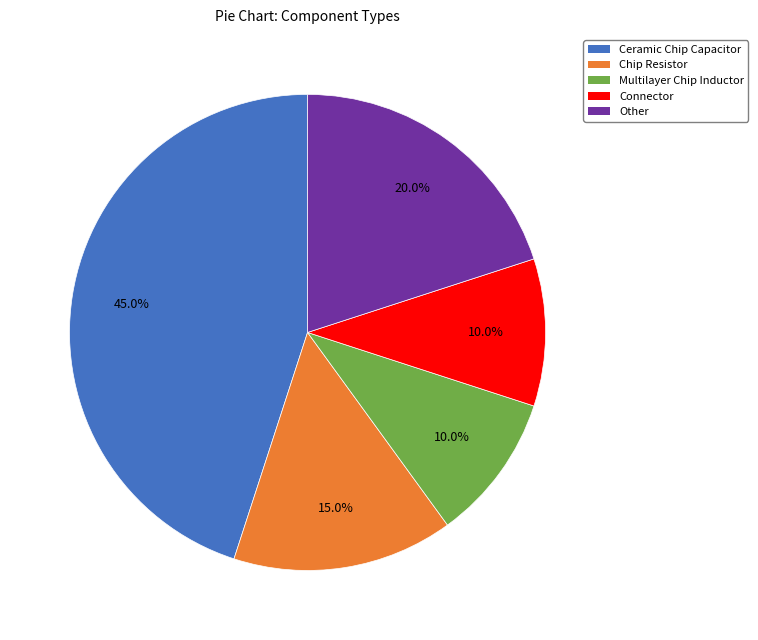

To the nearest percent, what is the average slice percentage?

20%